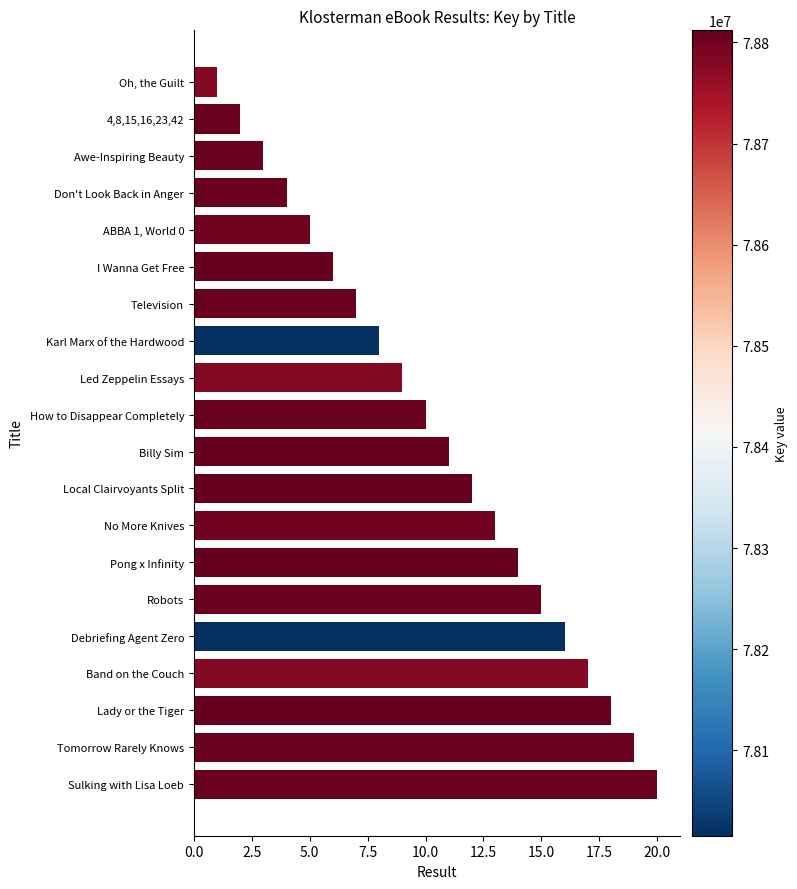

List the labels in order of value, largest first.

Sulking with Lisa Loeb, Tomorrow Rarely Knows, Lady or the Tiger, Band on the Couch, Debriefing Agent Zero, Robots, Pong x Infinity, No More Knives, Local Clairvoyants Split, Billy Sim, How to Disappear Completely, Led Zeppelin Essays, Karl Marx of the Hardwood, Television, I Wanna Get Free, ABBA 1, World 0, Don't Look Back in Anger, Awe-Inspiring Beauty, 4,8,15,16,23,42, Oh, the Guilt